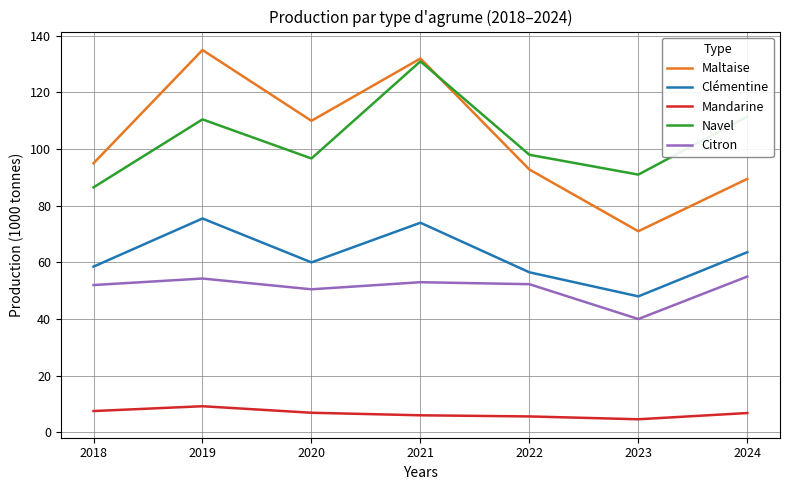

What is the total value across all series at 2023?

254.6